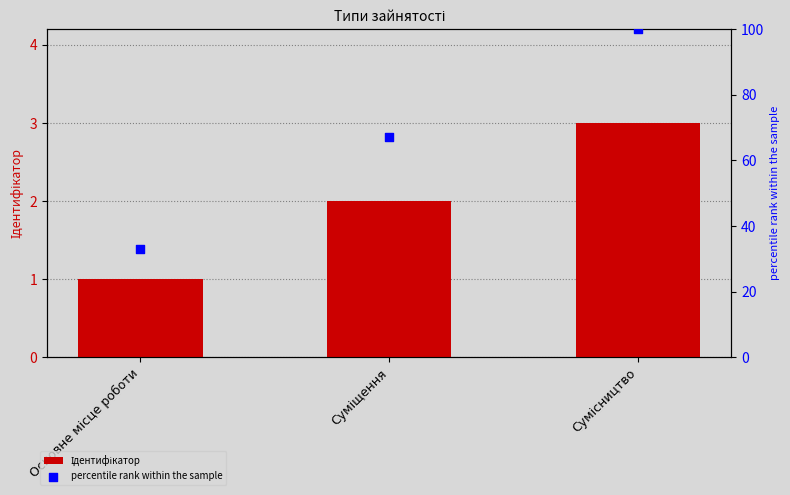

At which category is the sum across all series the highest?

Сумісництво